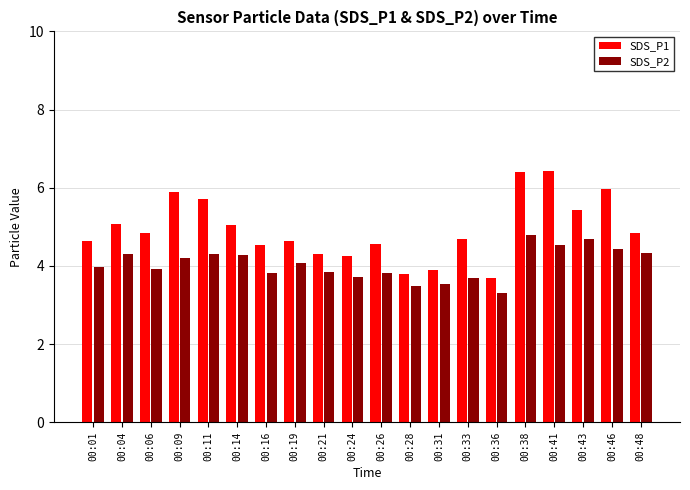

Does the chart contain stacked bars?

No